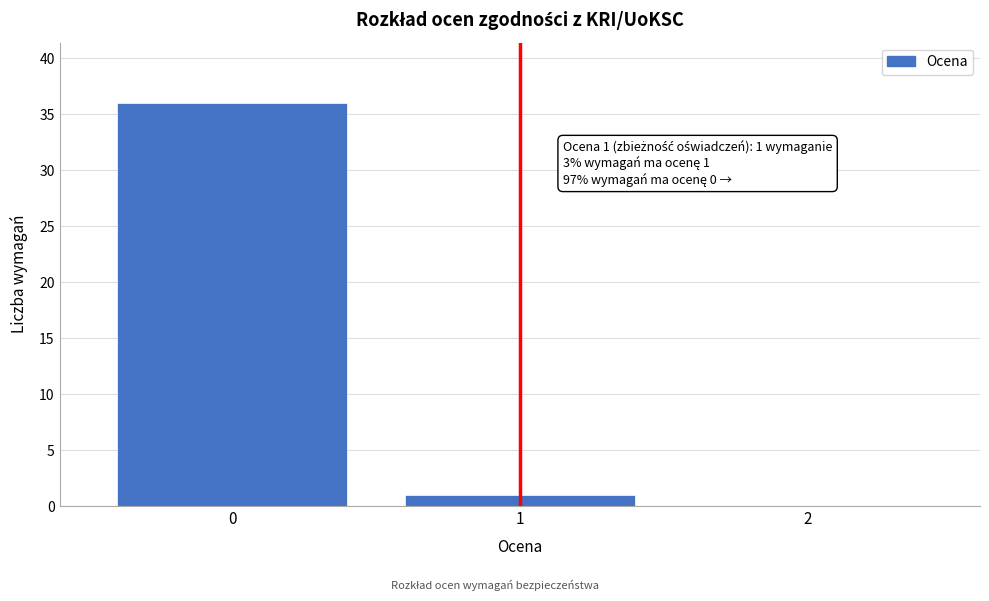

Reading left to right, what are all the values shown in this chart?

0=36	1=1	2=0